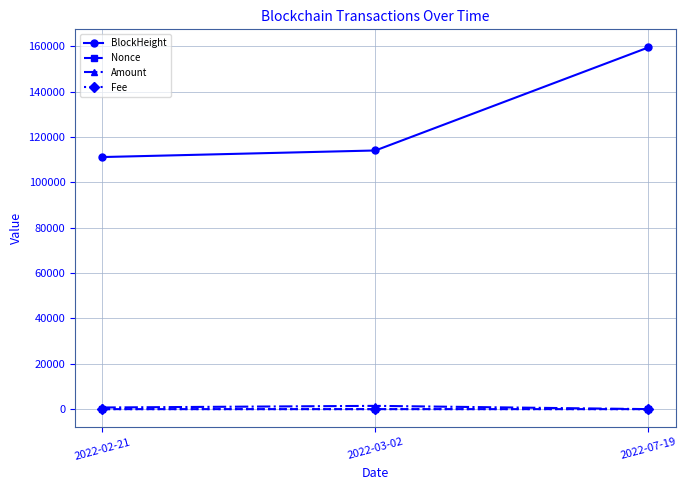

The BlockHeight series shows 159504.0 at 2022-07-19. True or false?

True